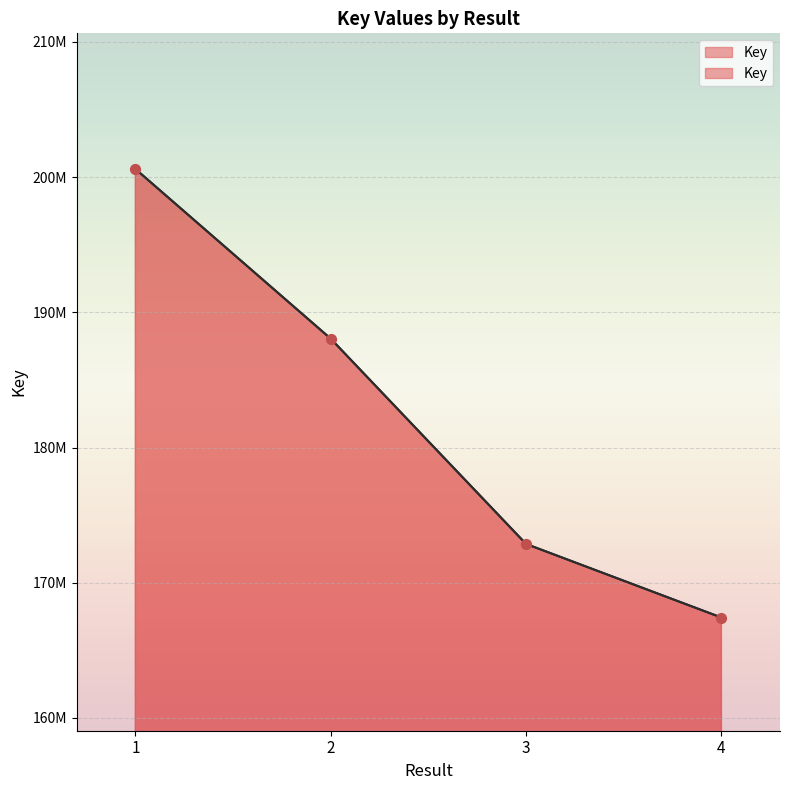

What is the change in value from 3 to 4?

-5441583